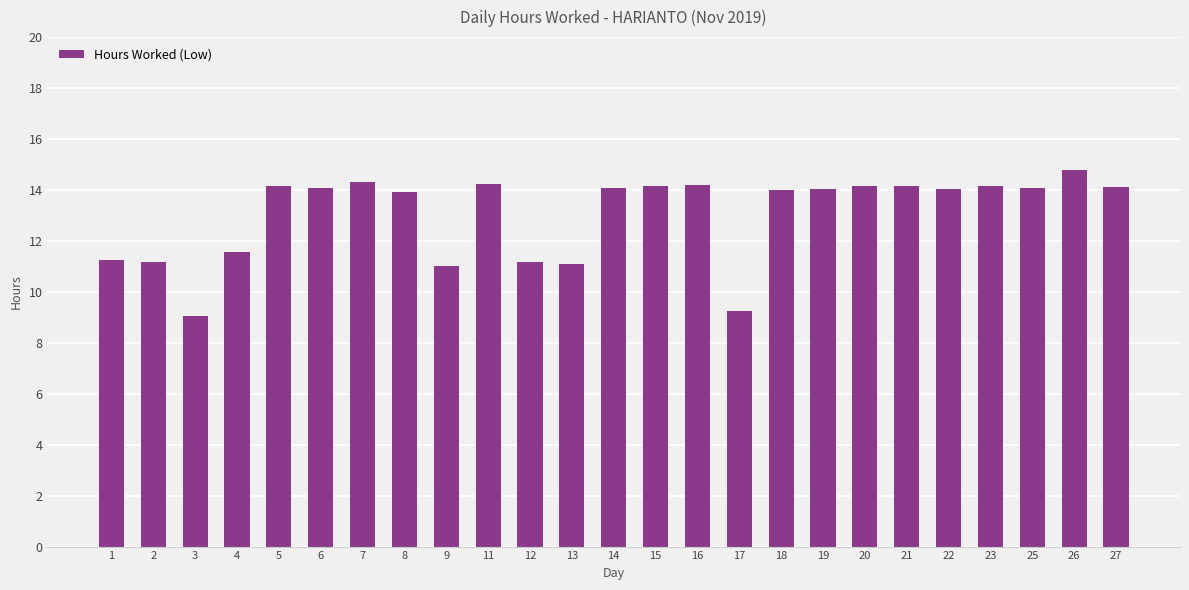

What is the value of the 23rd bar from the left?

14.1